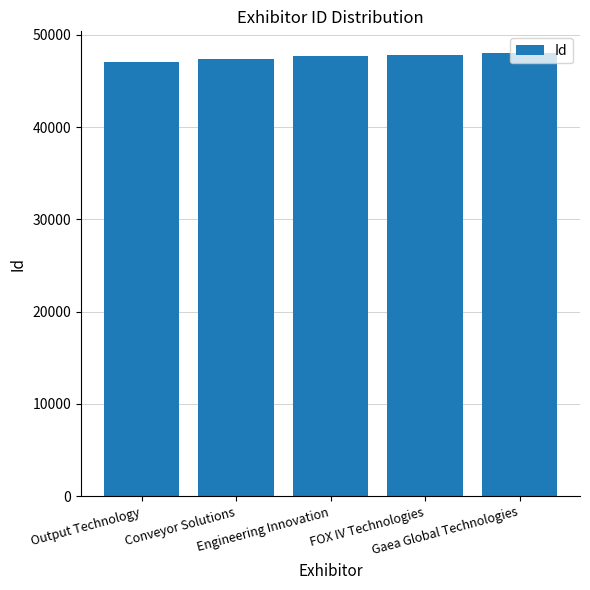

How many bars are there in total?

5